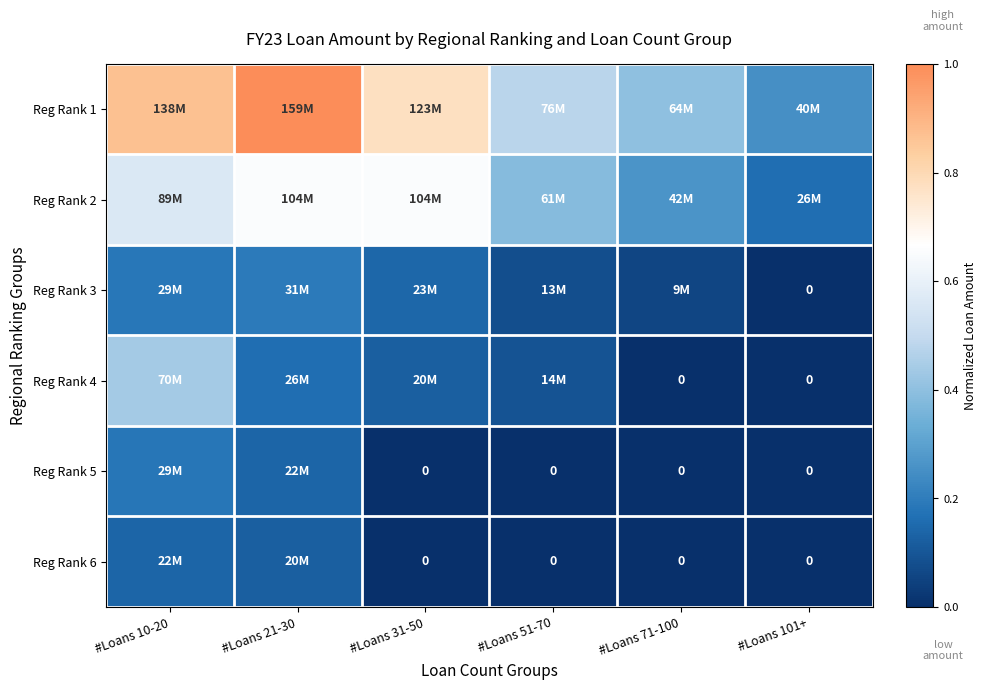

Count the Reg Rank 4 values in the range 0 to 1.

6